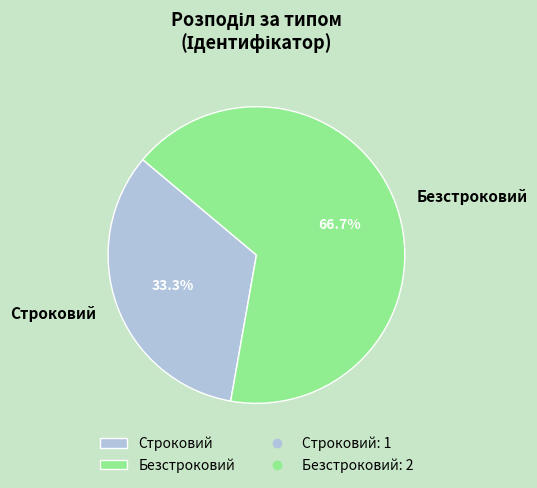

To the nearest percent, what is the difference between the largest and smallest slice percentages?

33%